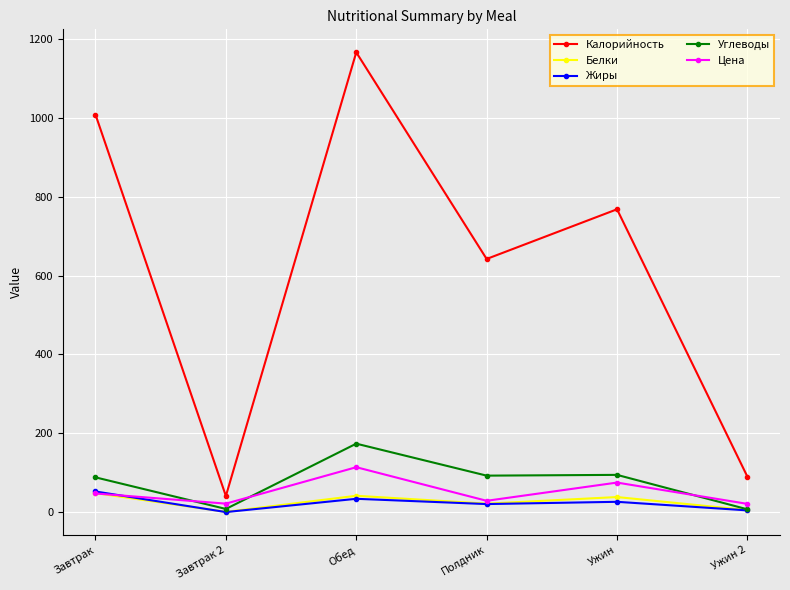

True or false: Калорийность and Белки intersect in this chart.

False